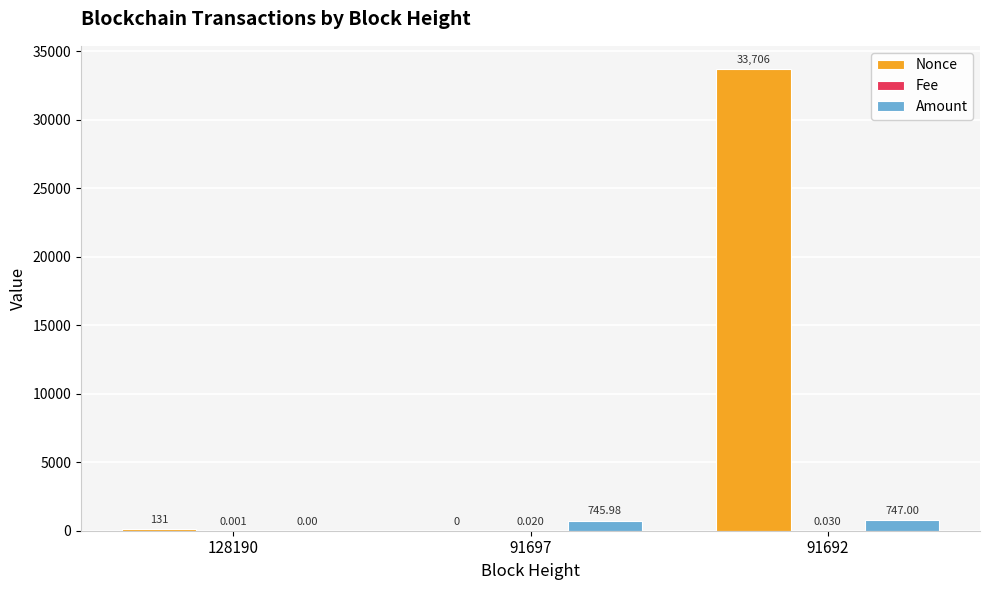

Which series has the largest total across all categories?

Nonce